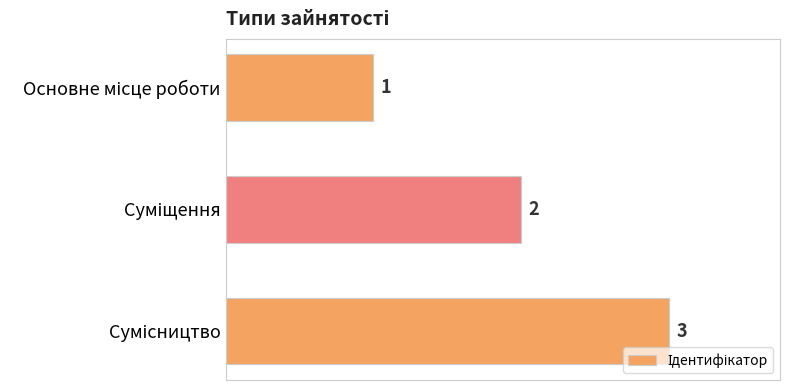

What is the sum of all values?

6